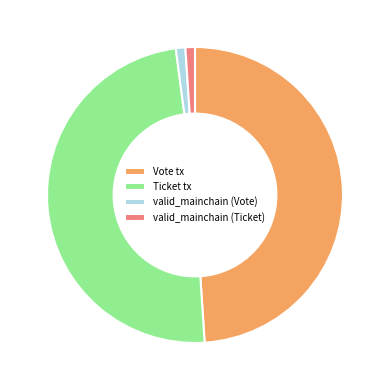

Does any single category account for the majority?

No